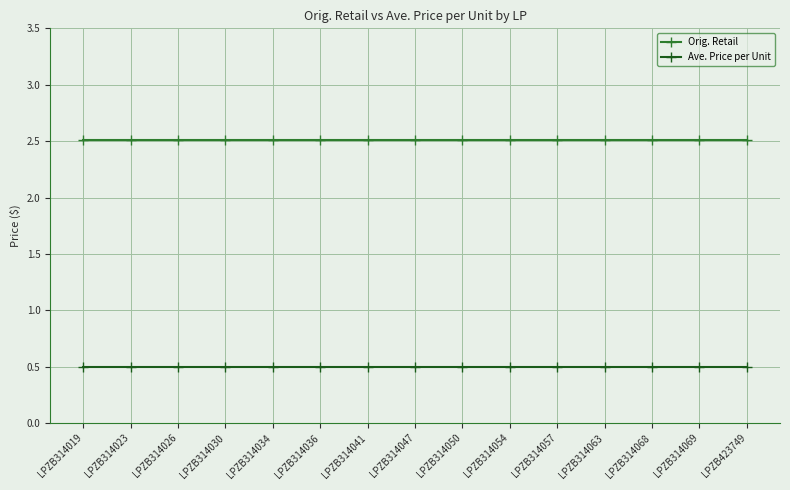

What is the smallest value displayed?

0.5